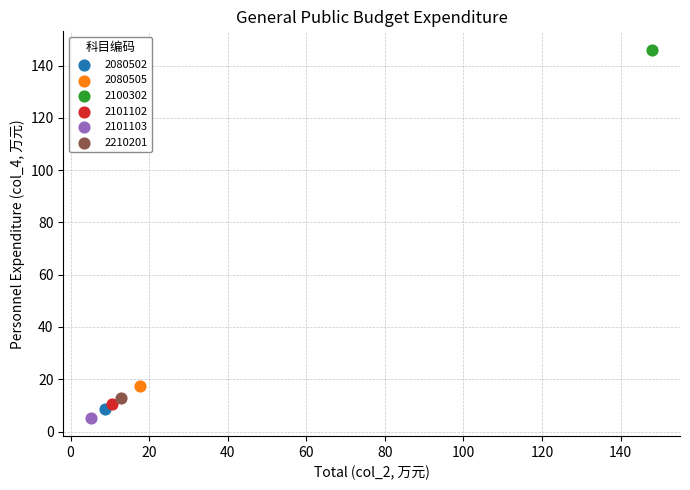

Which series reaches the maximum Y coordinate?

2100302